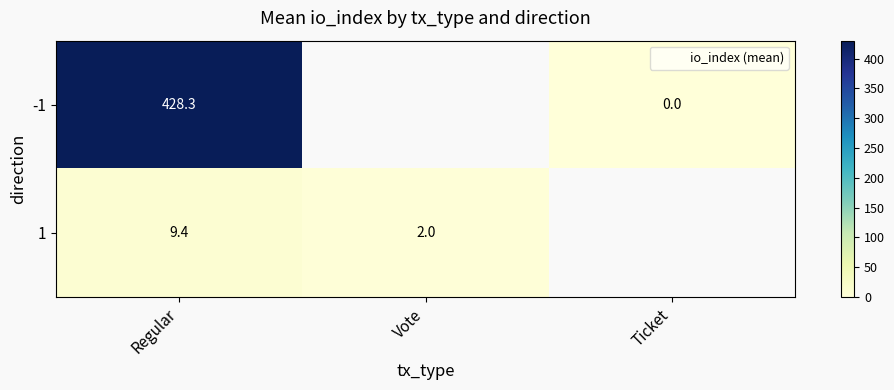

At which category does the chart reach its peak across all series?

Regular